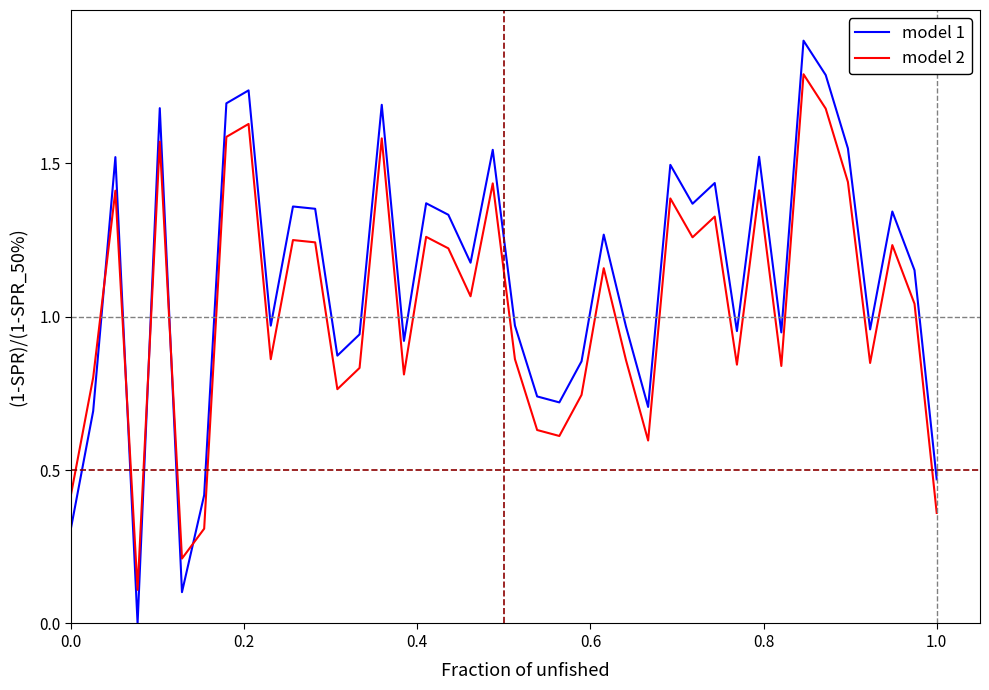

What is the maximum value for model 1?

1.9